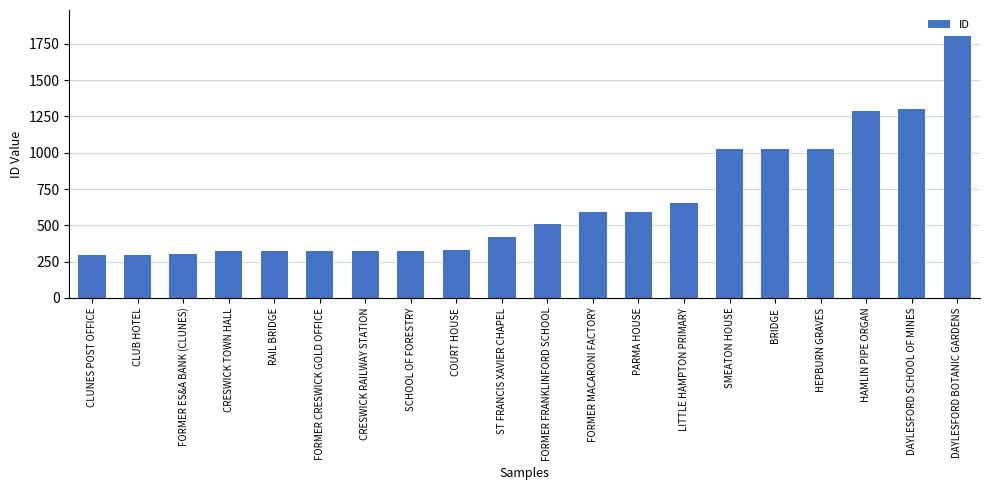

What is the label of the 9th bar from the left?

COURT HOUSE